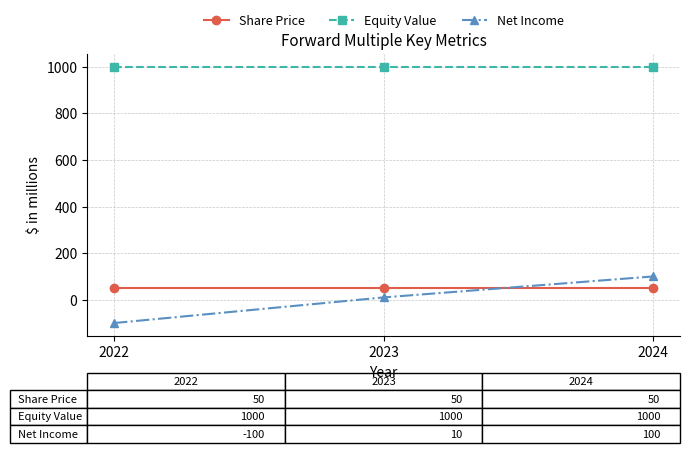

What is the highest value of the Net Income series?

100